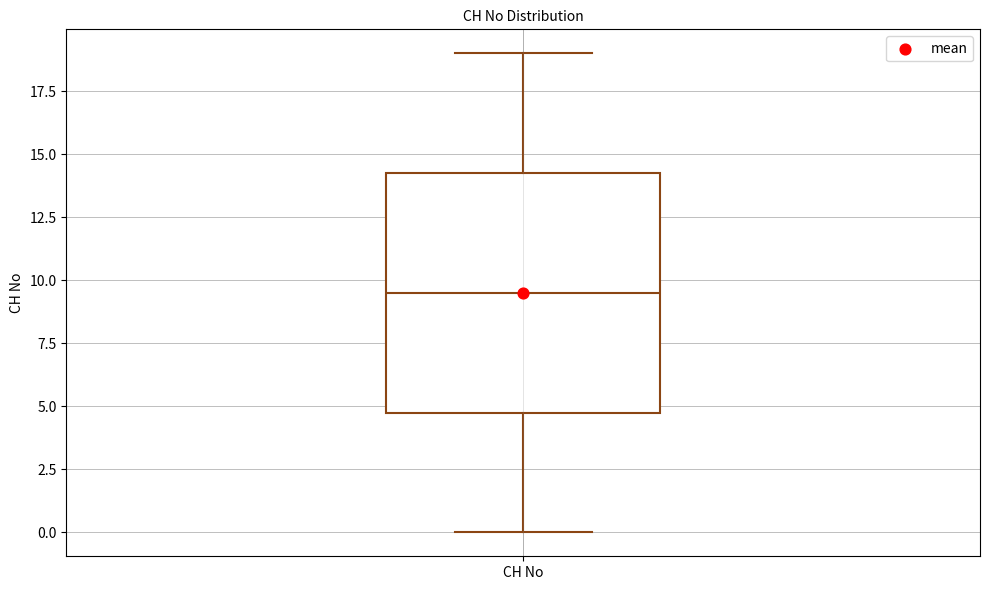

Read this box plot against the y-axis: the position of the median line, the range covered by the box, and the ends of both whiskers. The values are not printed on the chart, so give them approximately, as read against the axis.

median 9.5, box 5.0 to 14.5, whiskers 0.0 to 19.0